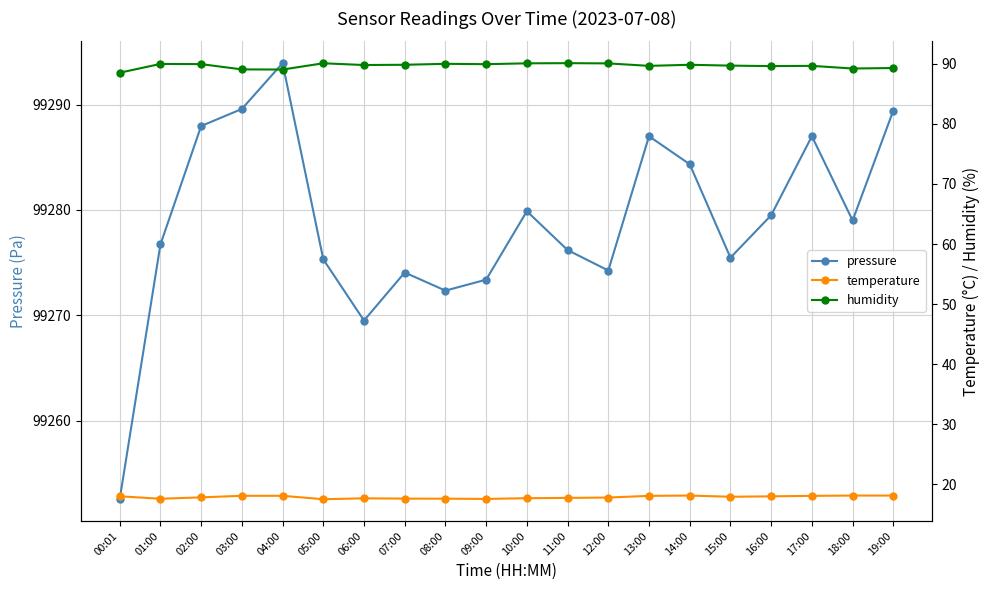

True or false: pressure and humidity cross at least once.

False